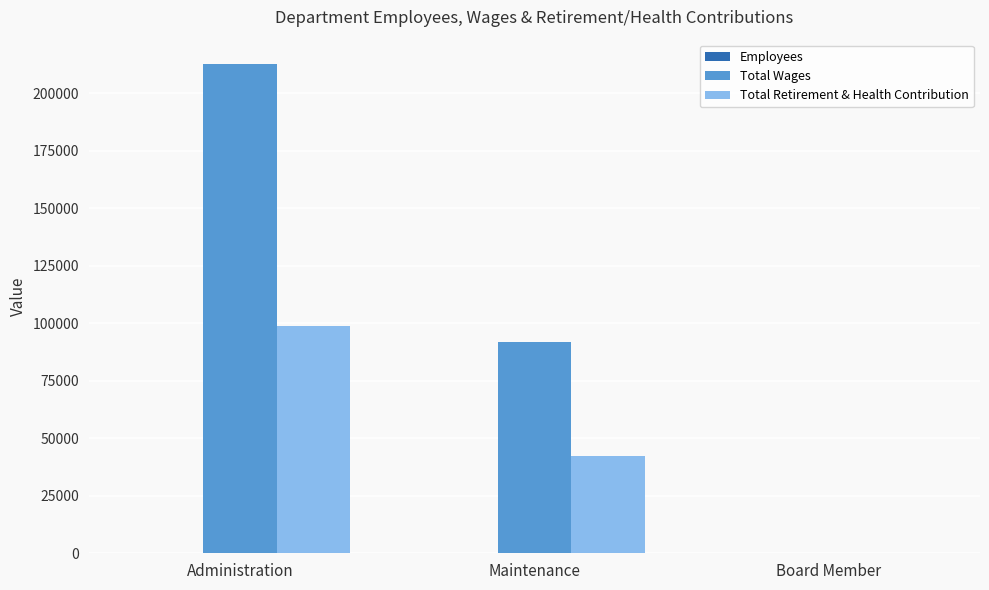

True or false: Total Retirement & Health Contribution has a value of 26333 at Maintenance.

False